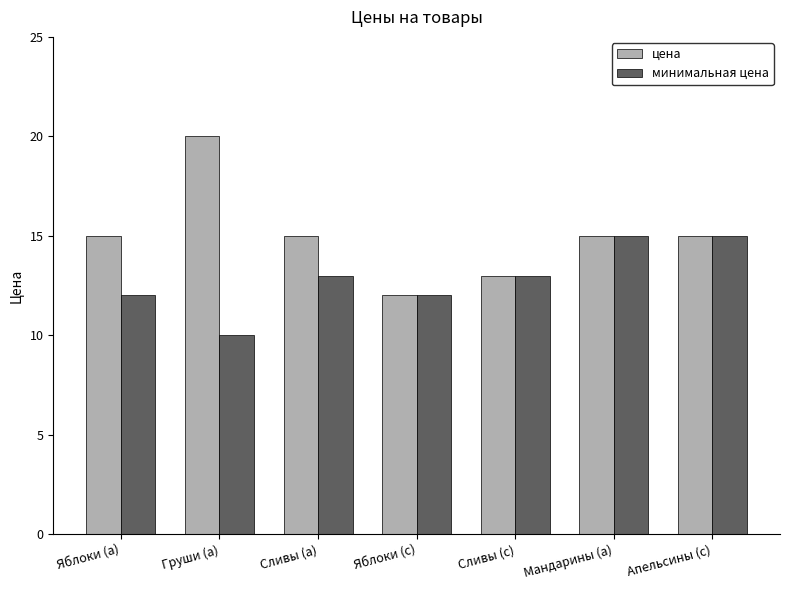

How many values in the минимальная цена series are below 13?

3